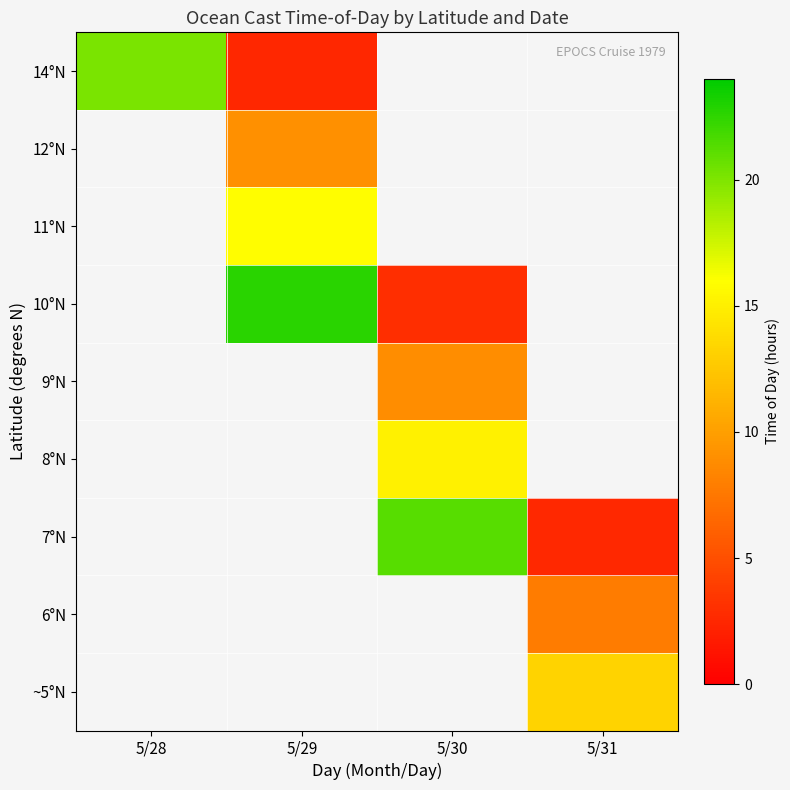

At which category does the chart reach its minimum across all series?

5/29